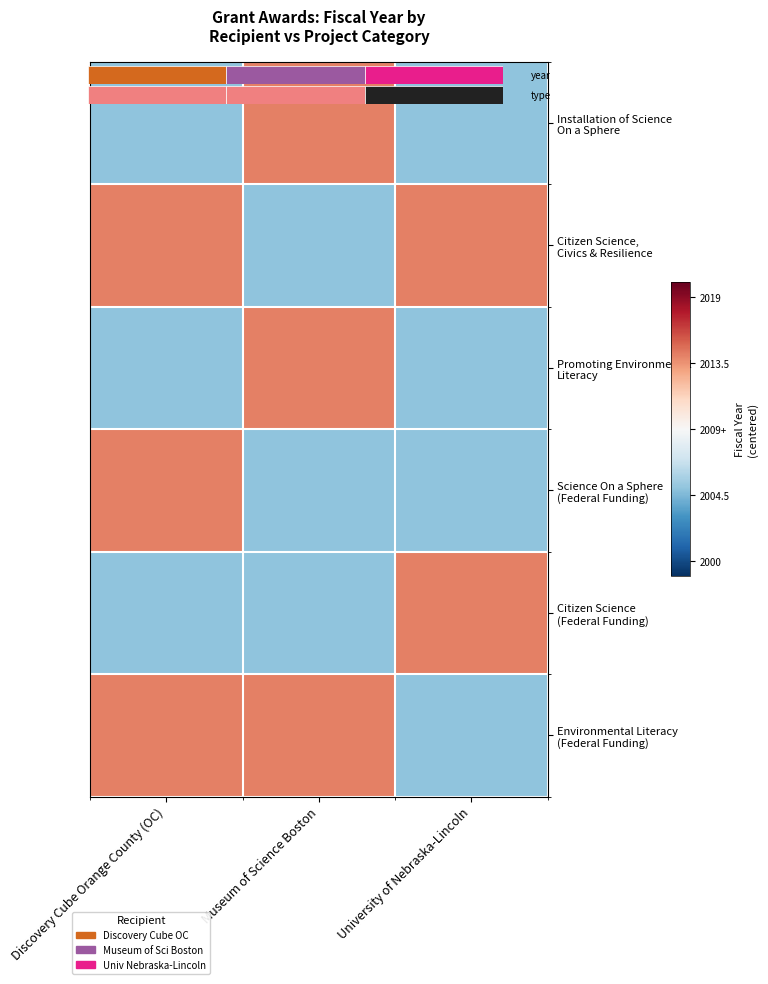

Rank the series by their maximum value, from highest to lowest.

Installation of Science On a Sphere, Citizen Science, Civics & Resilience, Promoting Environmental Literacy, Science On a Sphere (Federal Funding), Citizen Science (Federal Funding), Environmental Literacy (Federal Funding)